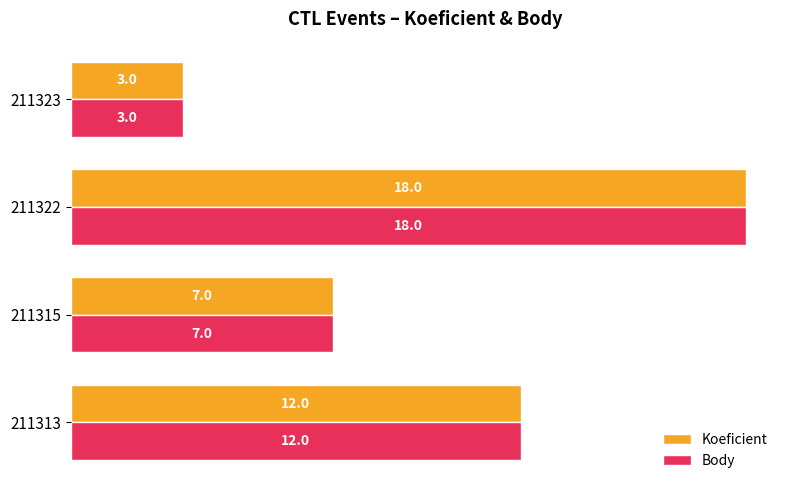

What is the sum of all Koeficient values?

40